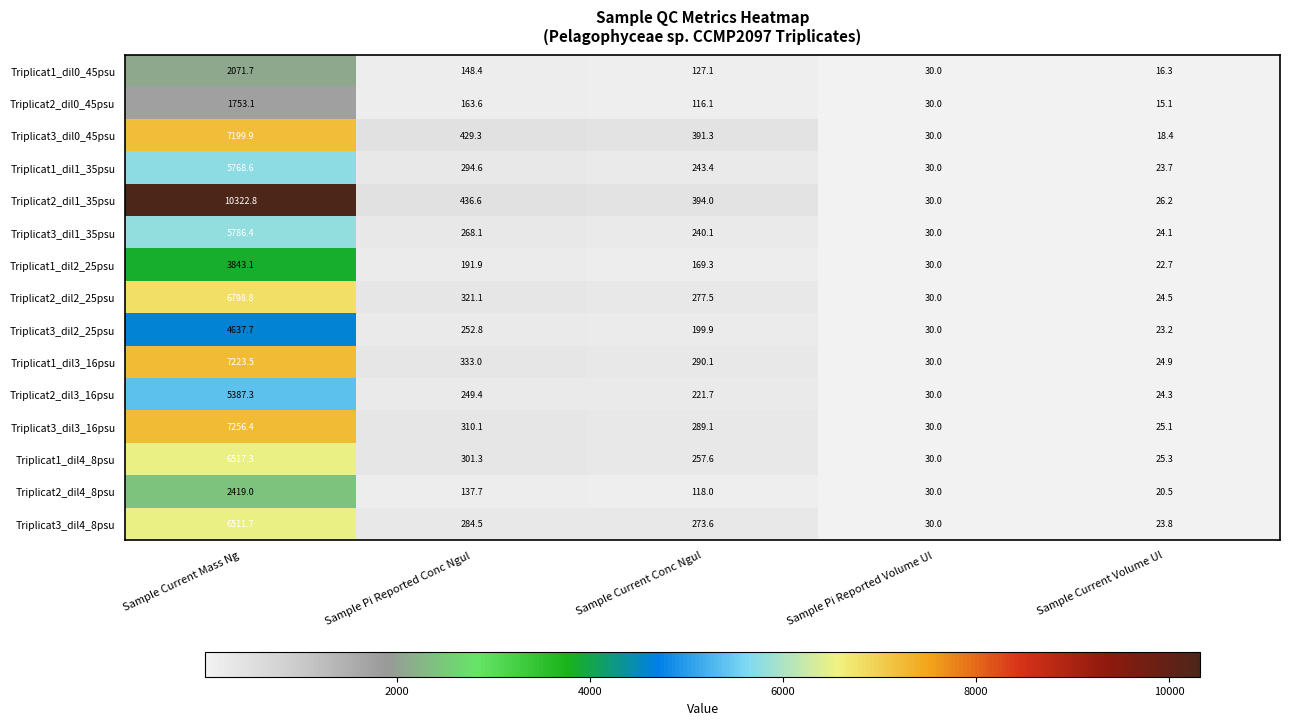

Between Sample Current Conc Ngul and Sample Pi Reported Volume Ul, which series saw the biggest shift?

Triplicat2_dil1_35psu